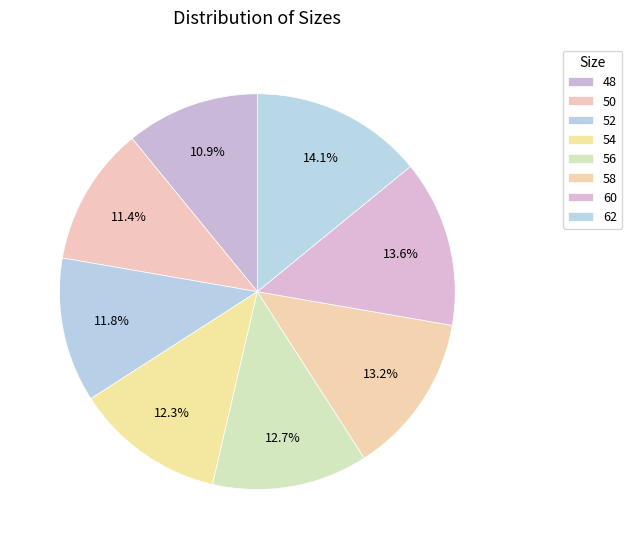

How many slices are in this pie chart?

8